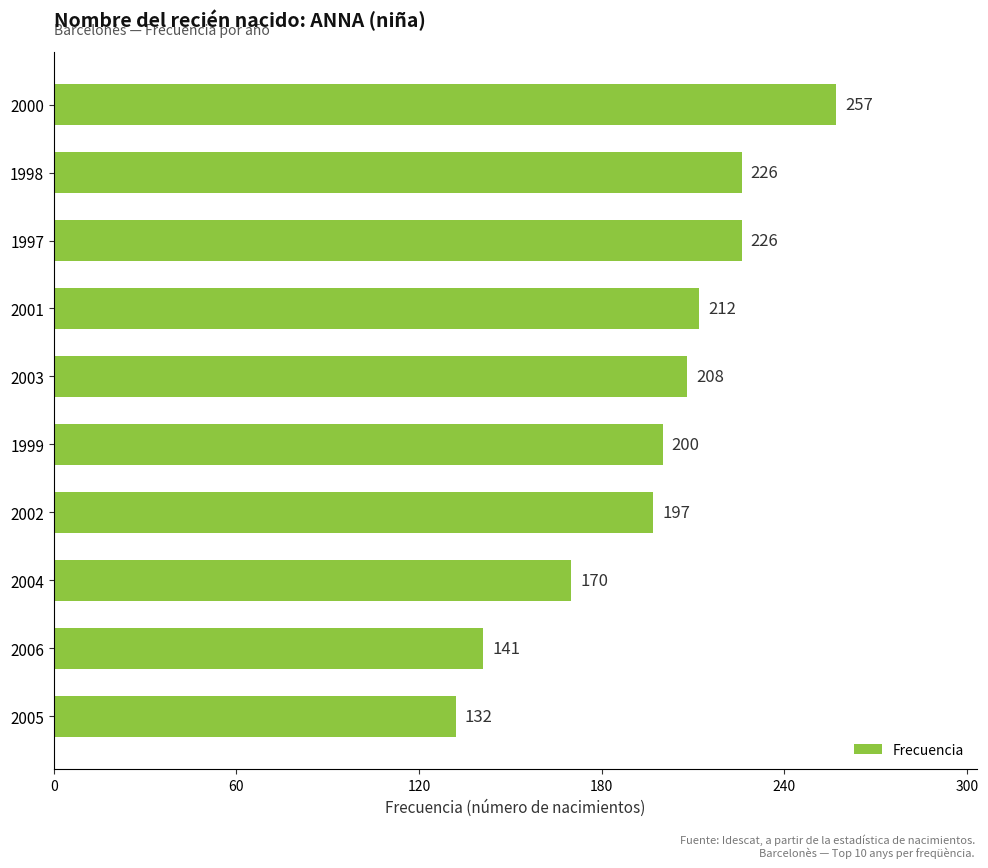

At which category does the chart reach its peak across all series?

2000